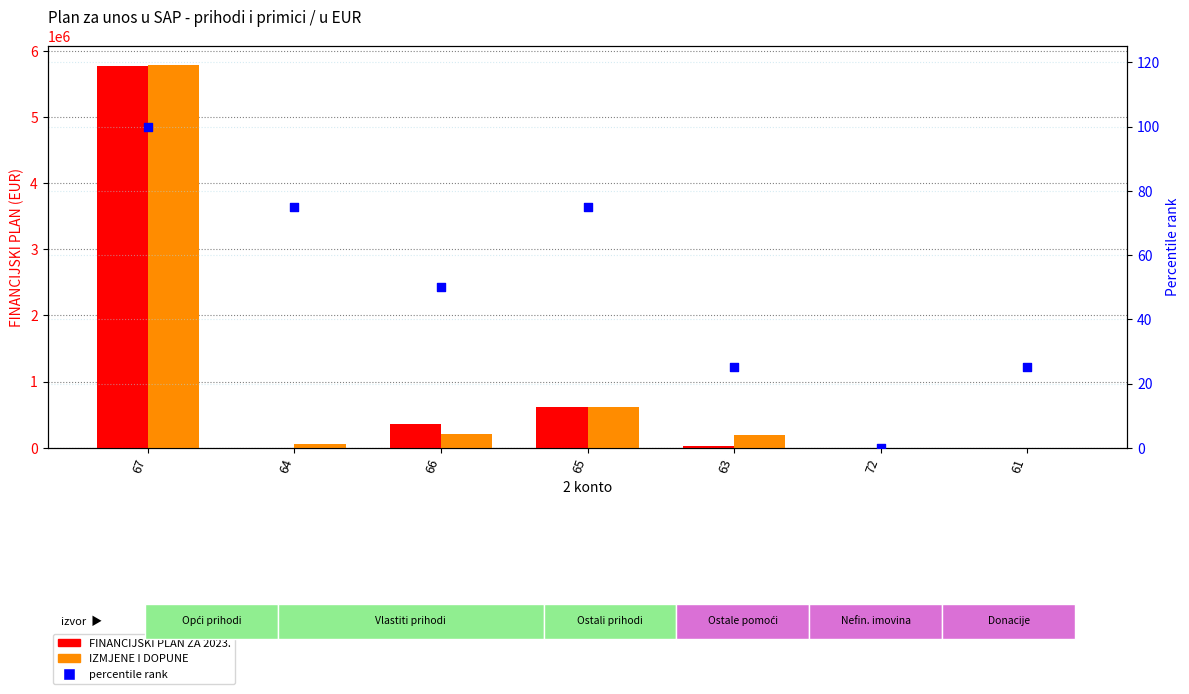

Which series has the widest spread of Y values?

IZMJENE I DOPUNE